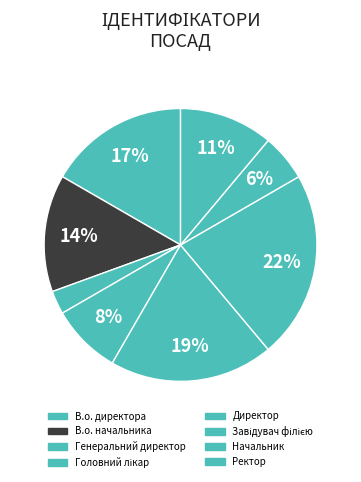

What percentage is the В.о. начальника slice, to the nearest percent?

14%